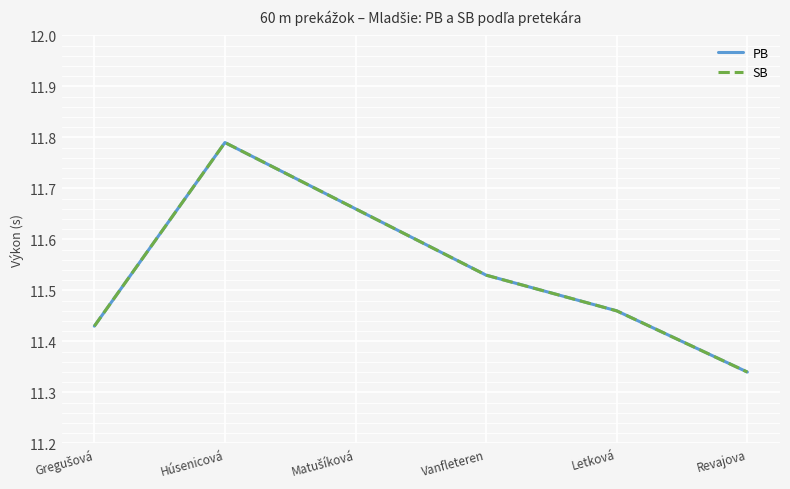

Reading right to left, what are all the values shown in this chart?

PB: 11.3	11.5	11.5	11.7	11.8	11.4
SB: 11.3	11.5	11.5	11.7	11.8	11.4